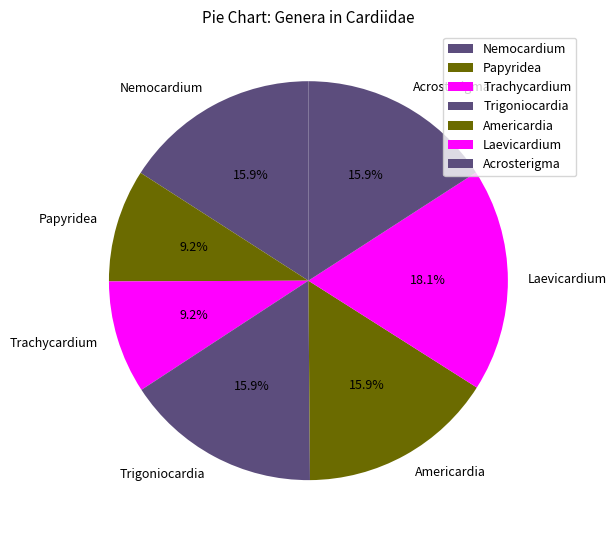

Is Americardia the majority of the pie?

No